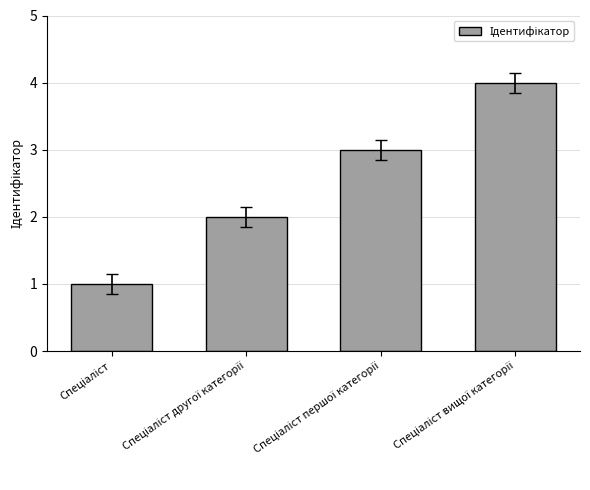

What is the difference between the maximum and minimum values?

3